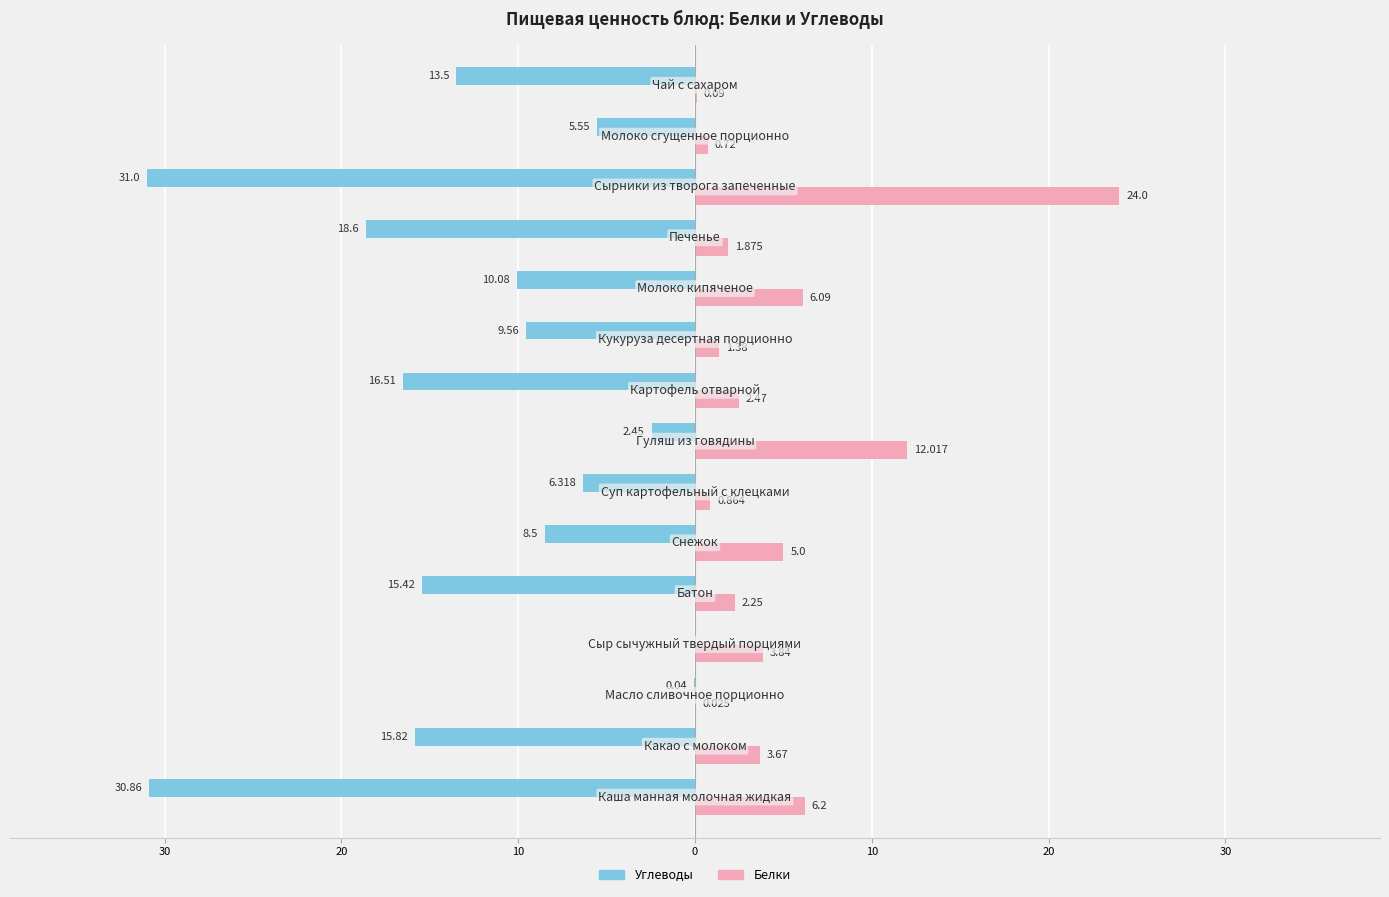

What are all the series names shown in the legend?

Углеводы, Белки